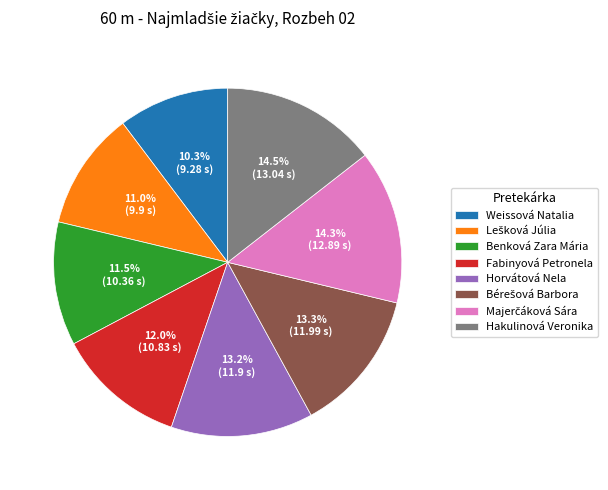

To the nearest percent, what is the difference between the Horvátová Nela and Weissová Natalia slice percentages?

3%